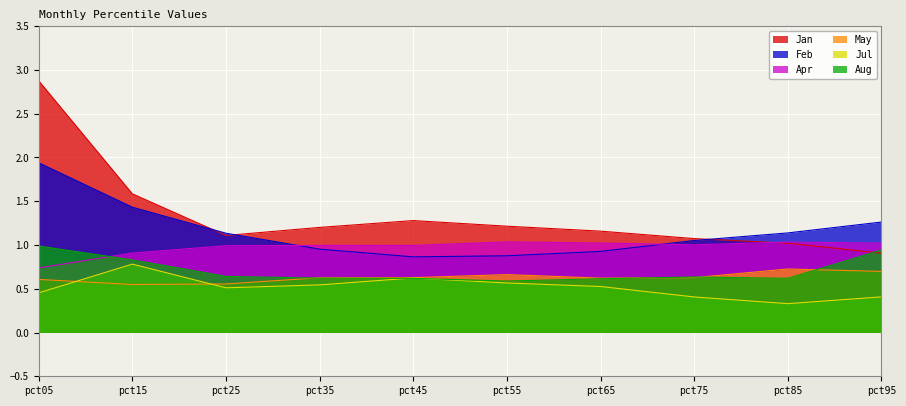

What is the difference between the maximum and second lowest values in the Jan series?

1.9